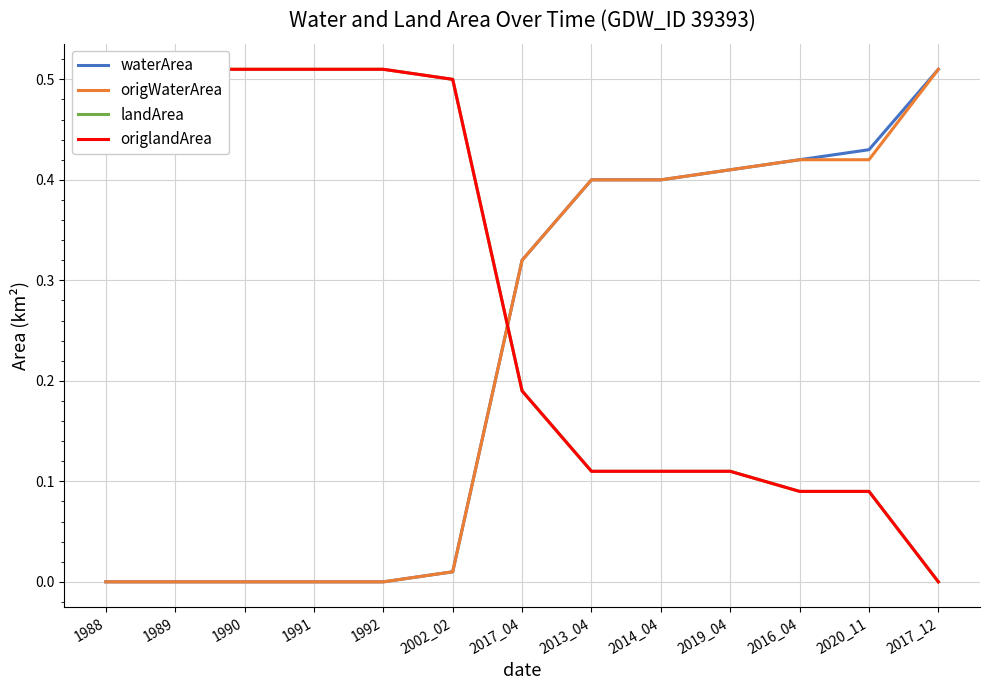

Between which two adjacent categories do origlandArea and waterArea first intersect?

2002_02 and 2017_04